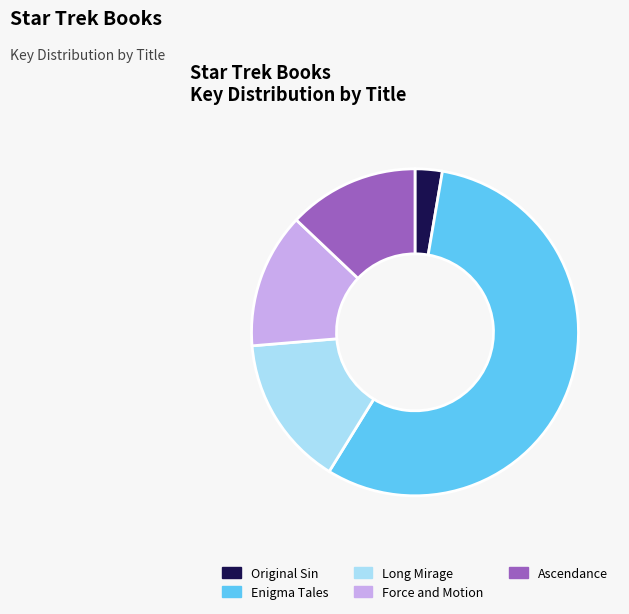

Is it true that Force and Motion is 13% of the pie?

True